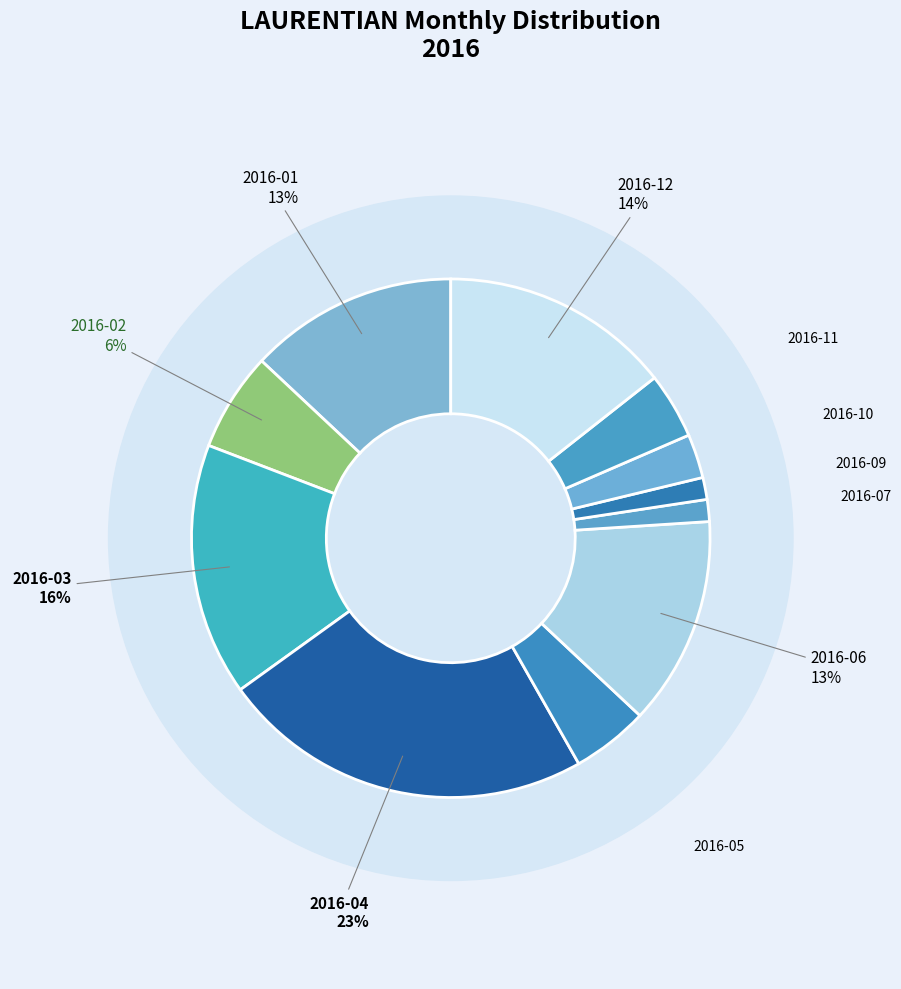

To the nearest percent, what portion does 2016-10 represent?

3%